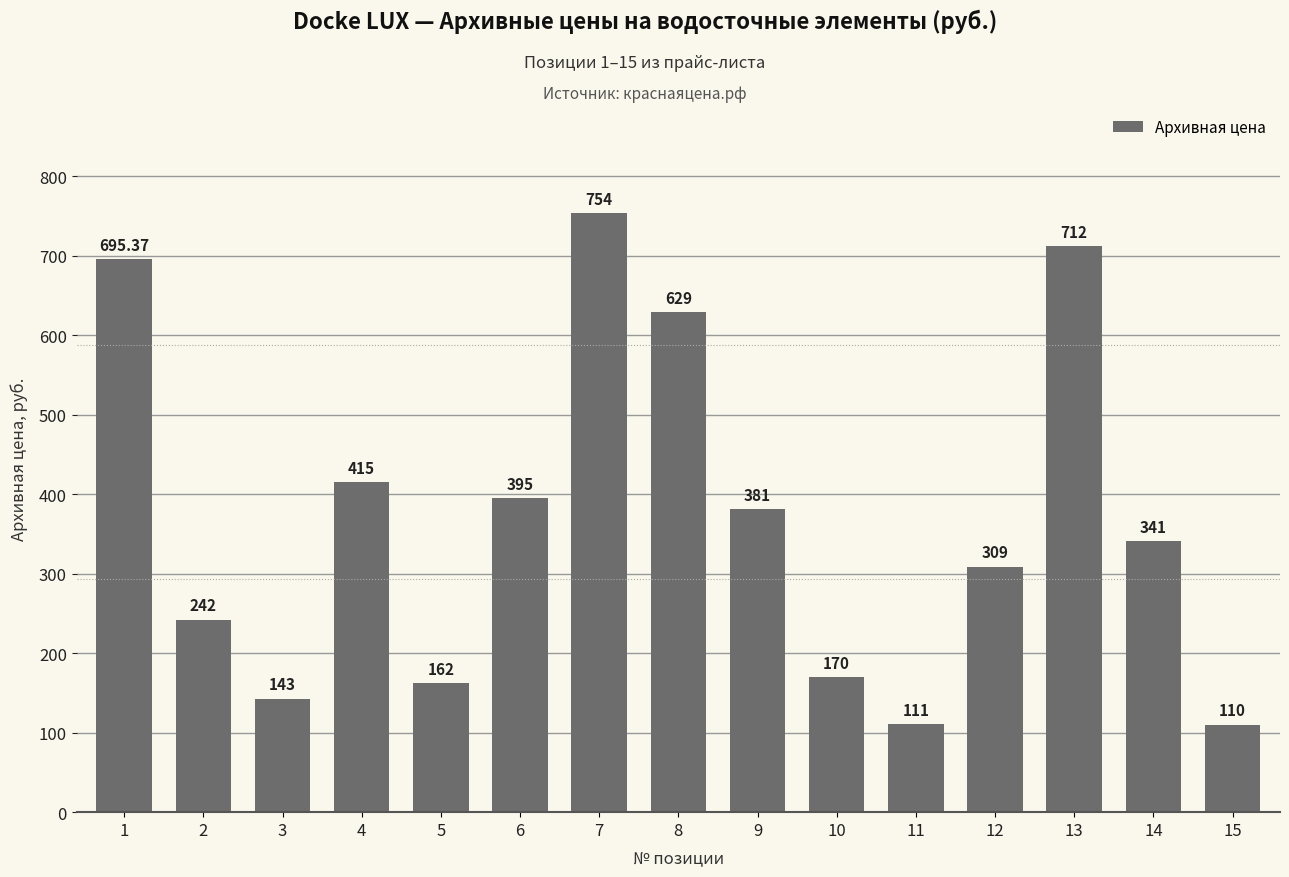

Is it true that the value at 2 is 242.0?

True